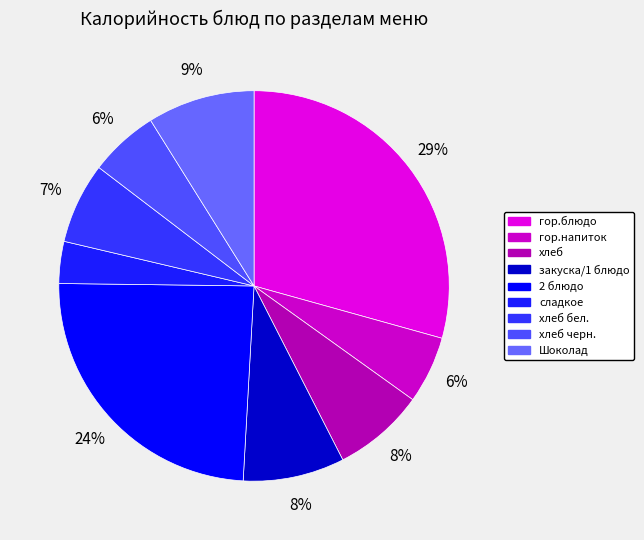

What is the change in value from хлеб to 2 блюдо?

+207